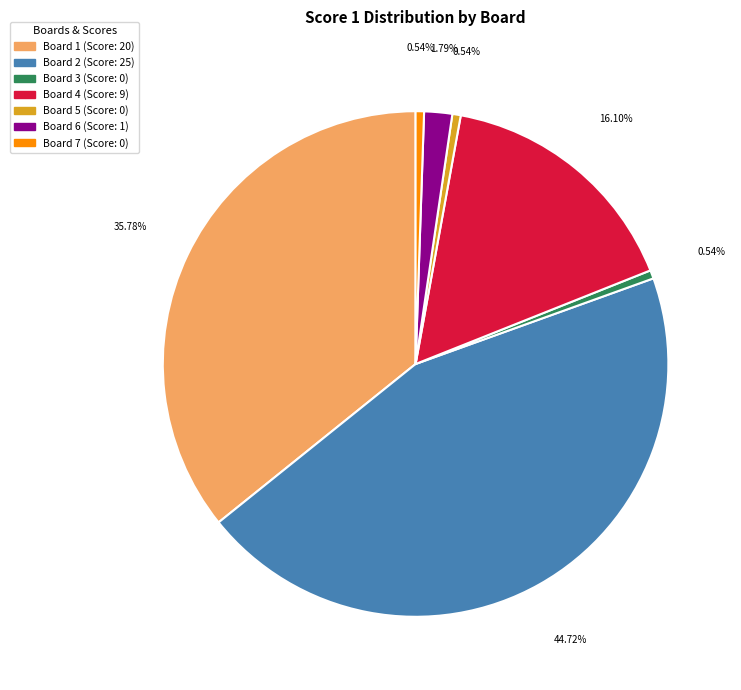

True or false: Board 1 accounts for 24% of the total.

False